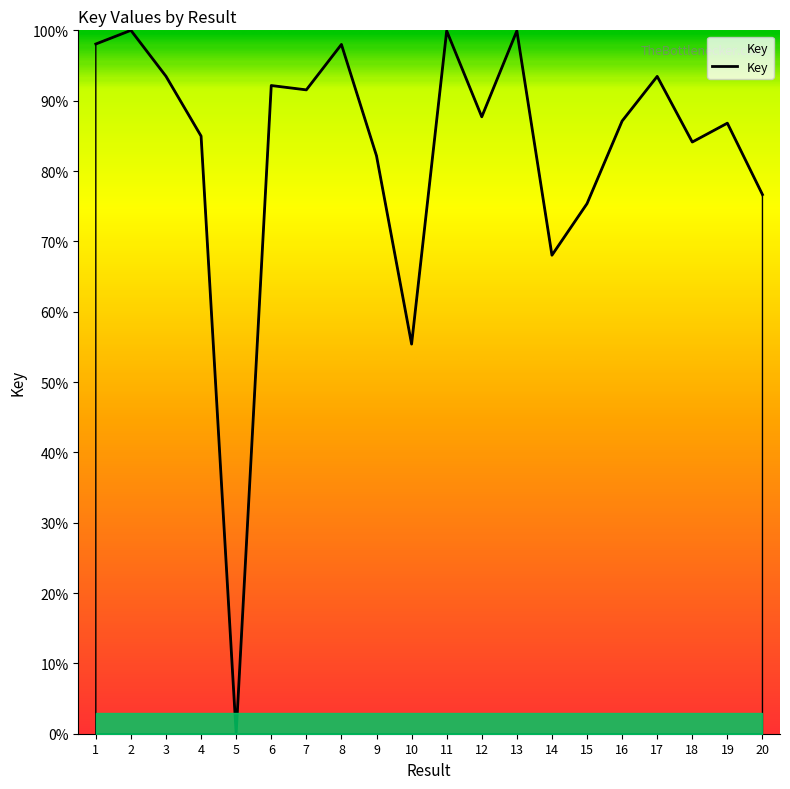

At which category does the chart reach its minimum across all series?

5